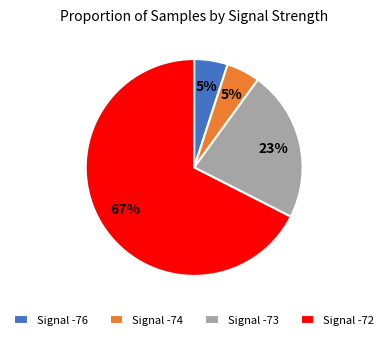

True or false: Signal -72 accounts for 67% of the total.

True